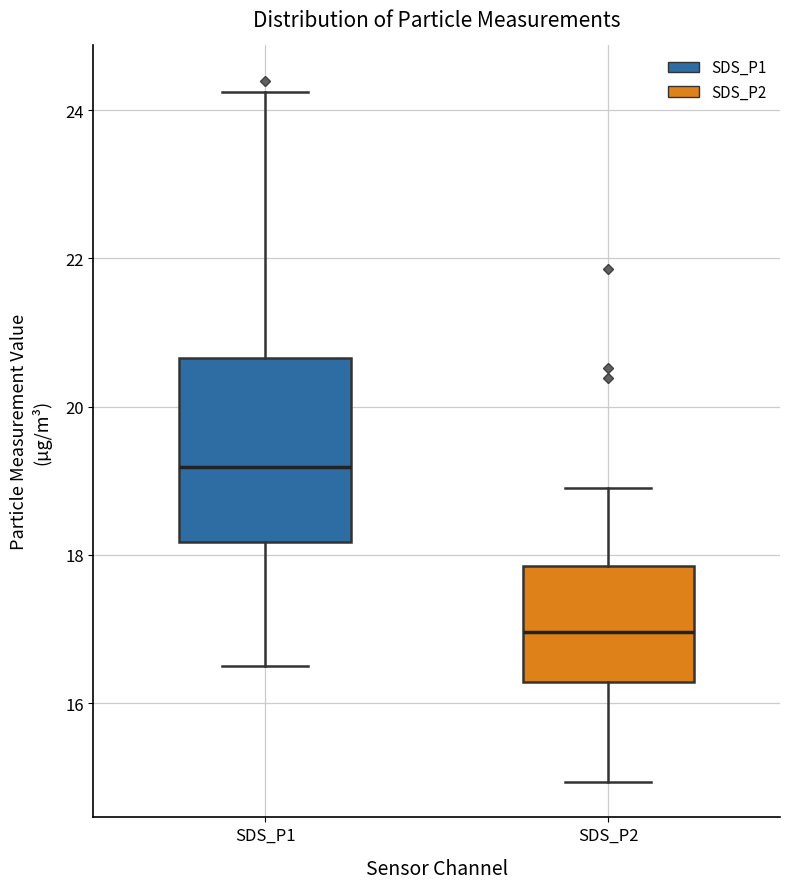

Where is the upper edge of the box for SDS_P2 on the y-axis? The values are not printed on the chart, so give them approximately, as read against the axis.

17.8